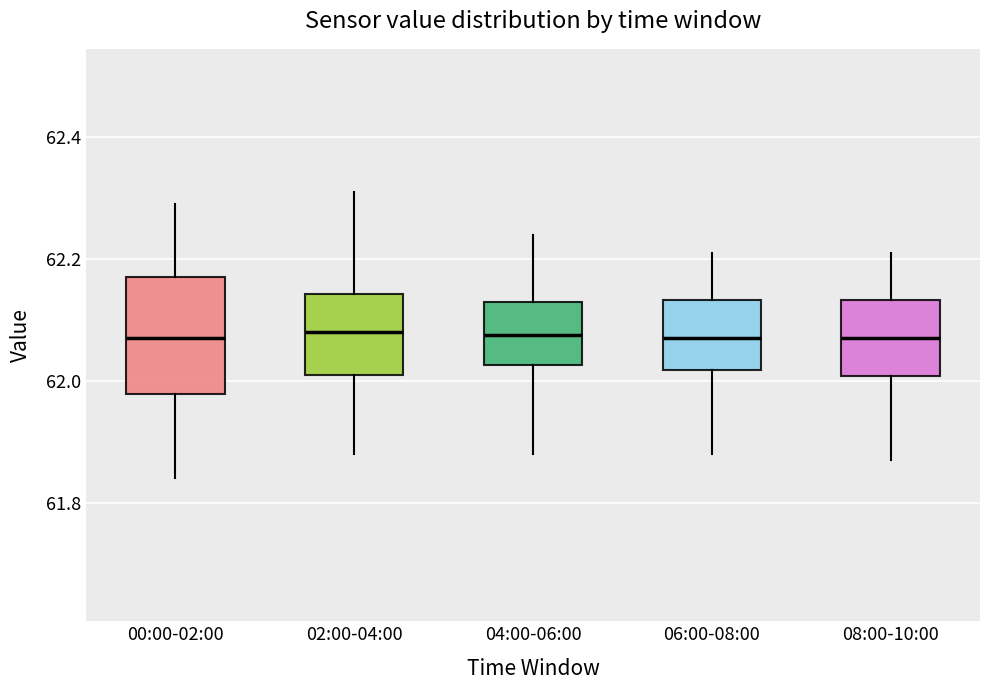

Reading left to right, transcribe this box plot: for each box, give where its median line is, the range the box spans, and where its two whiskers end, as read against the y-axis. The values are not printed on the chart, so give them approximately, as read against the axis.

00:00-02:00: median 62.08, box 61.98 to 62.18, whiskers 61.84 to 62.30
02:00-04:00: median 62.08, box 62.02 to 62.14, whiskers 61.88 to 62.32
04:00-06:00: median 62.08, box 62.02 to 62.14, whiskers 61.88 to 62.24
06:00-08:00: median 62.08, box 62.02 to 62.14, whiskers 61.88 to 62.22
08:00-10:00: median 62.08, box 62.00 to 62.14, whiskers 61.88 to 62.22